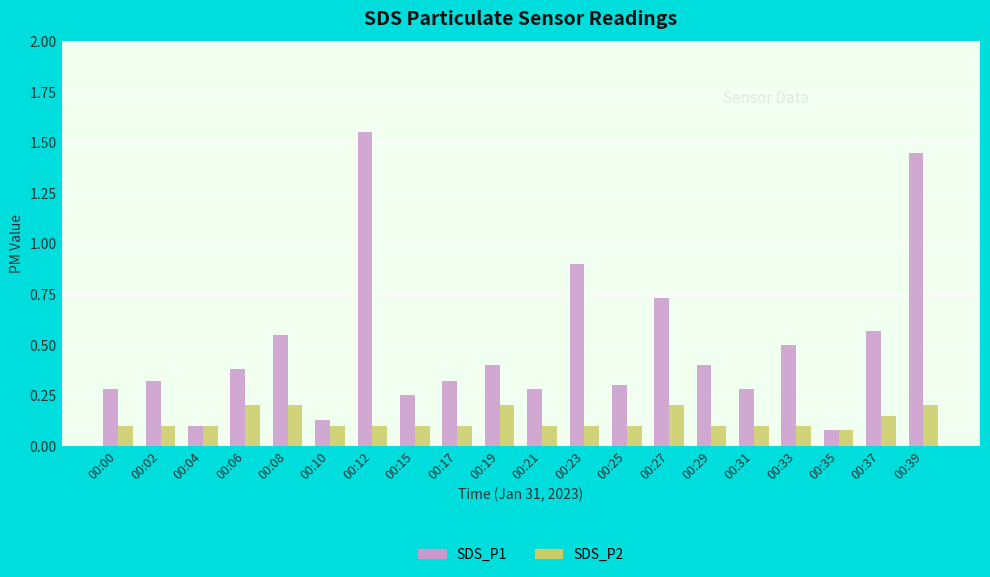

What are all the series names shown in the legend?

SDS_P1, SDS_P2